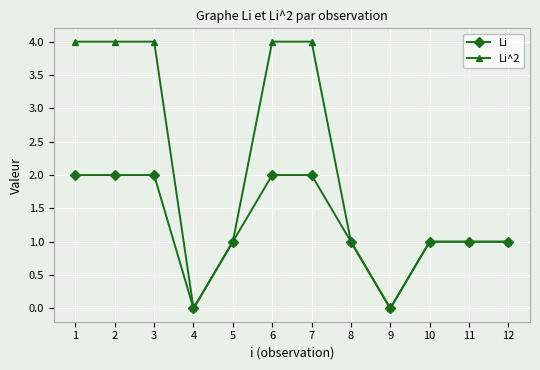

Does the chart have visible grid lines?

Yes